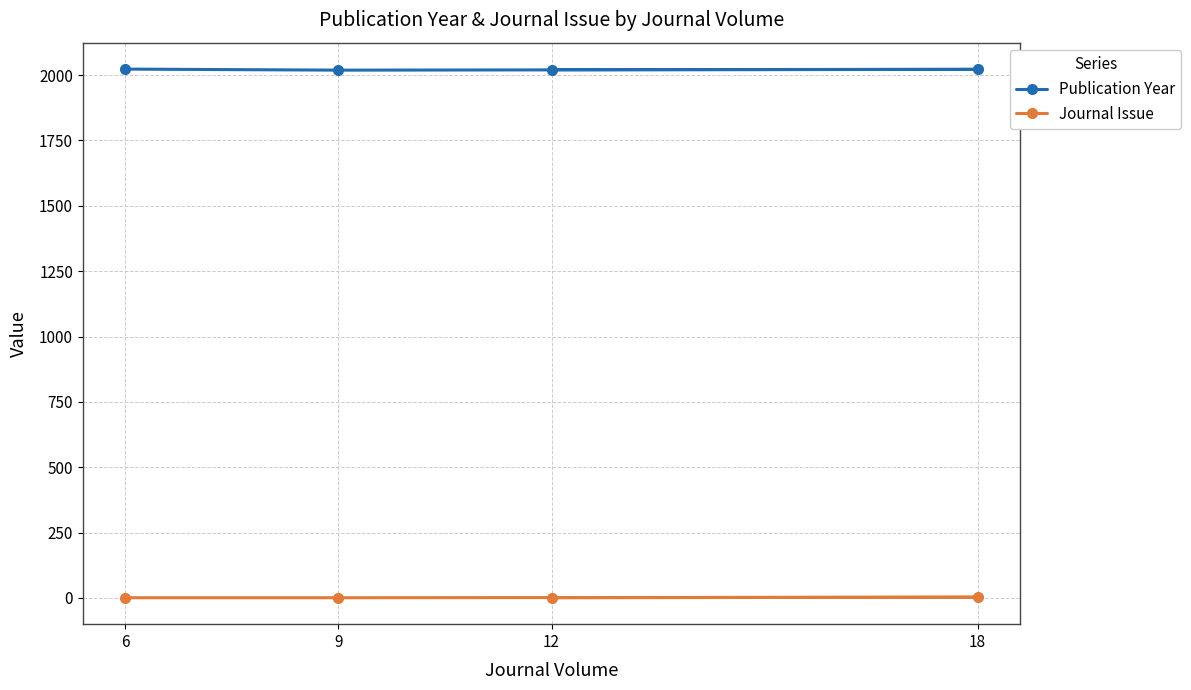

What value does the Journal Issue series have at 6?

1